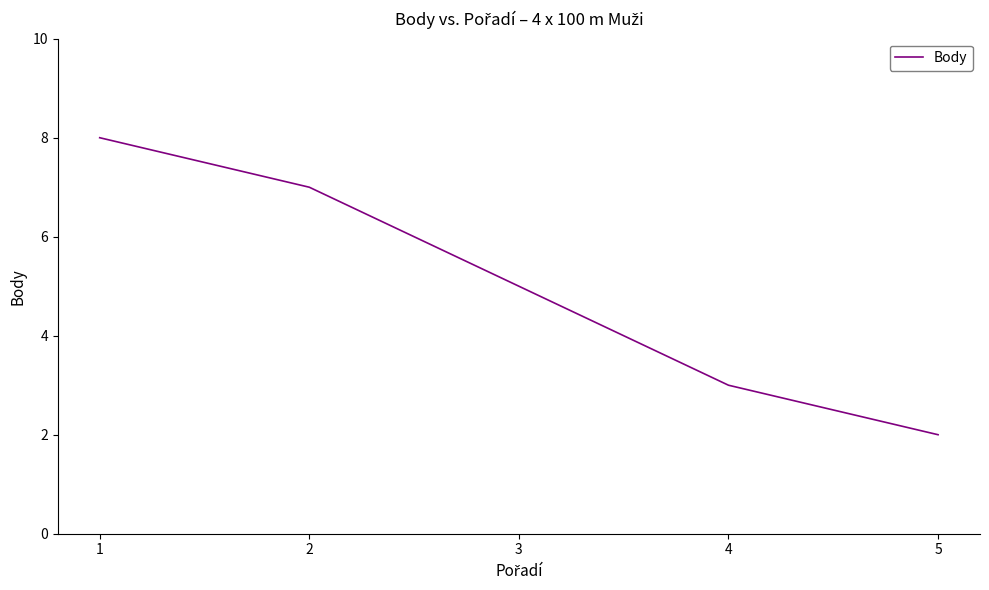

Reading left to right, what are all the values shown in this chart?

1=8	2=7	3=5	4=3	5=2